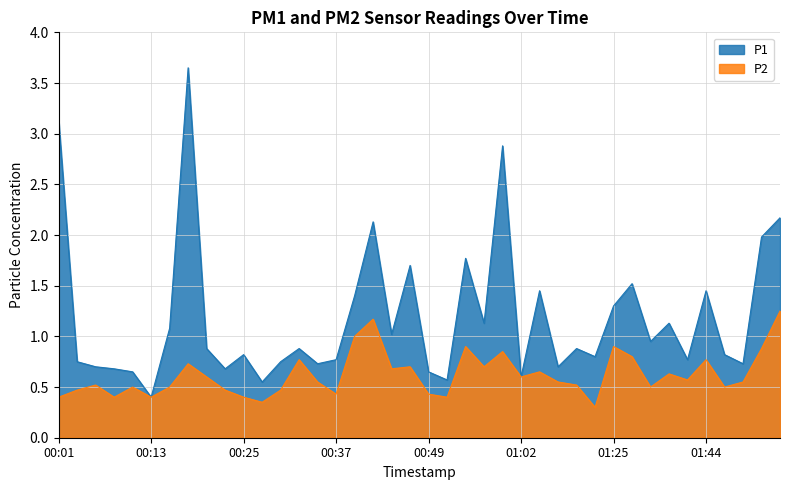

What is the difference between the second highest and second lowest values in the P2 series?

0.8